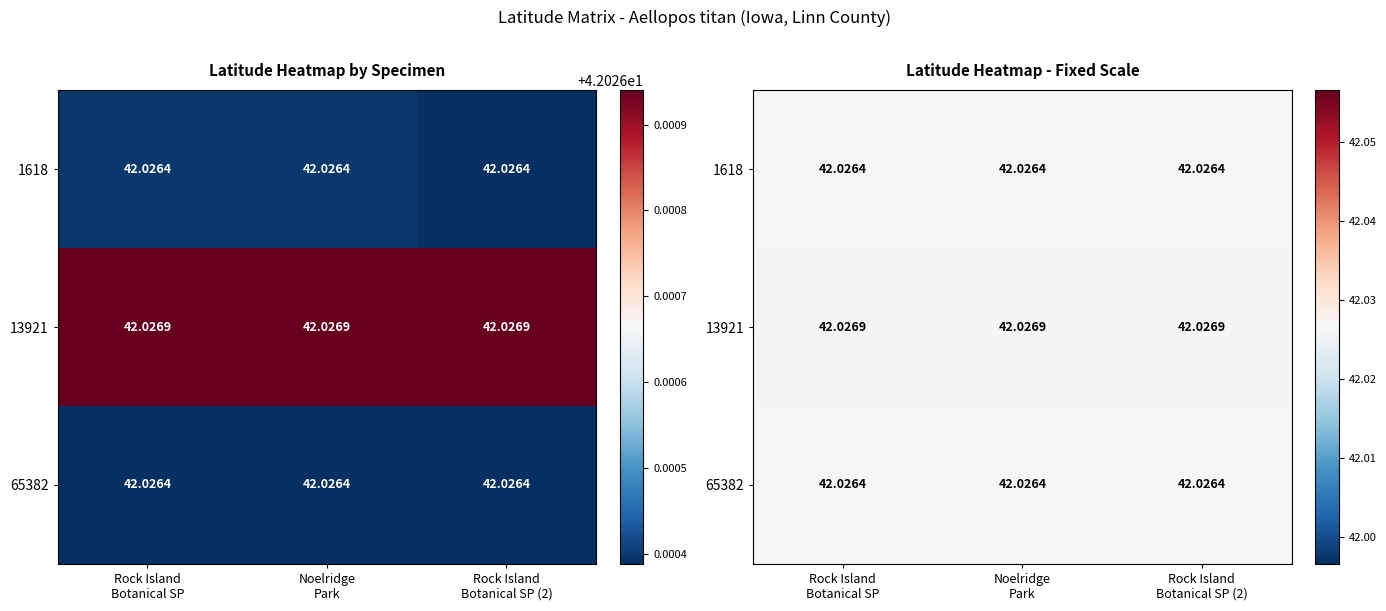

Count the number of data series in this chart.

3